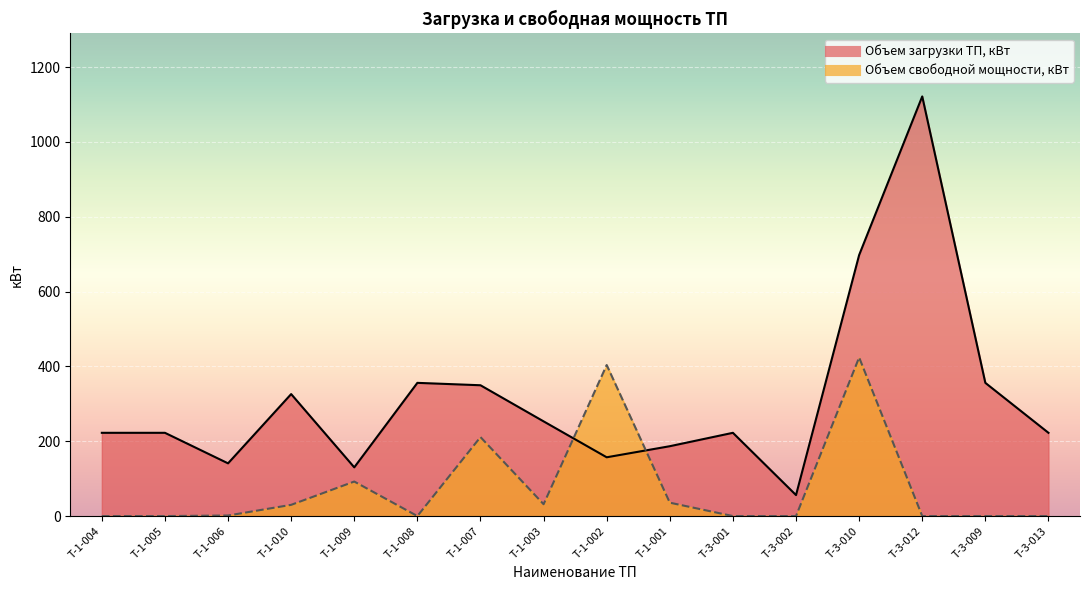

What position from the left is Т-1-001?

10